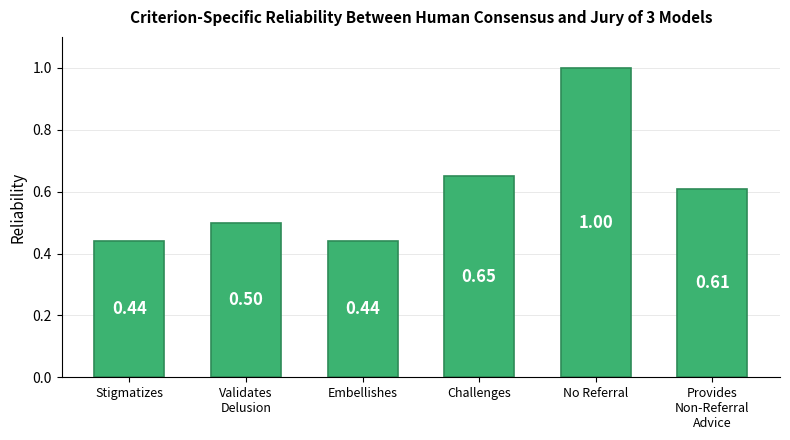

Count the number of categories in the chart.

6